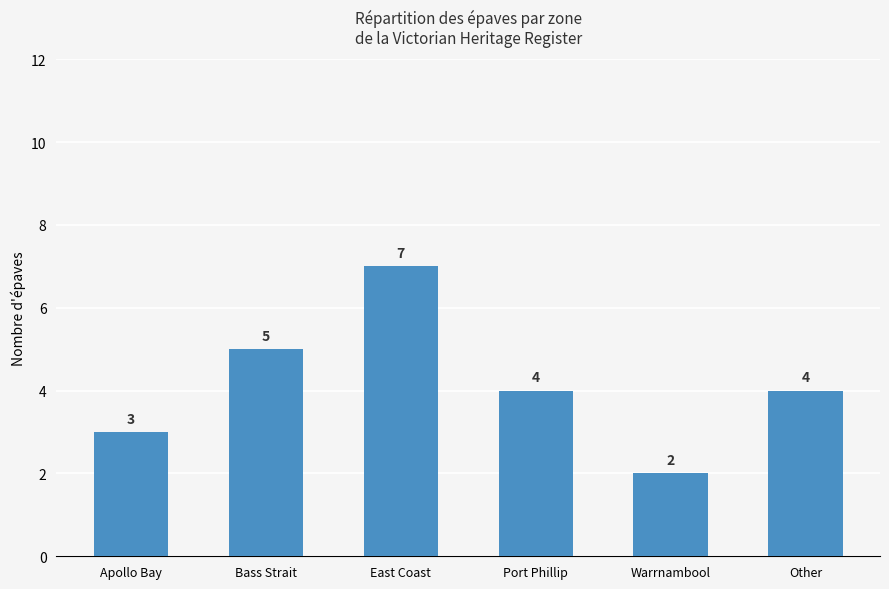

Which label corresponds to the smallest value in the chart?

Warrnambool